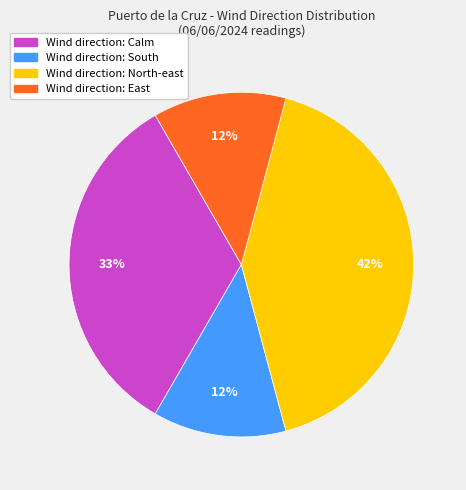

Is there a majority slice in this chart?

No